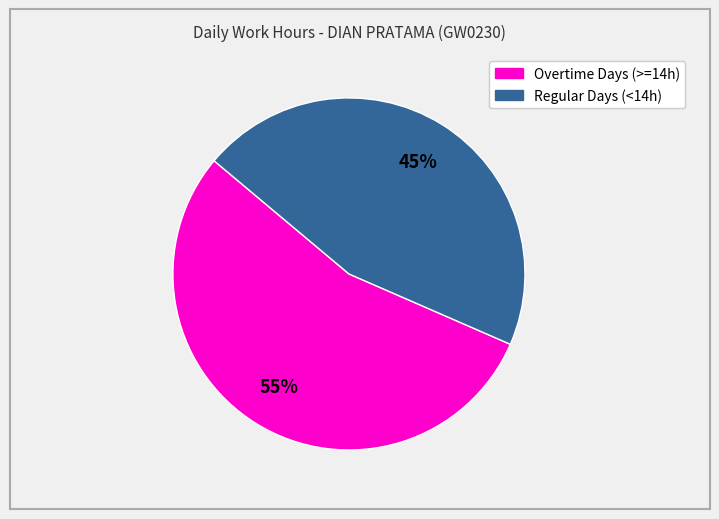

Does any single category account for the majority?

Yes